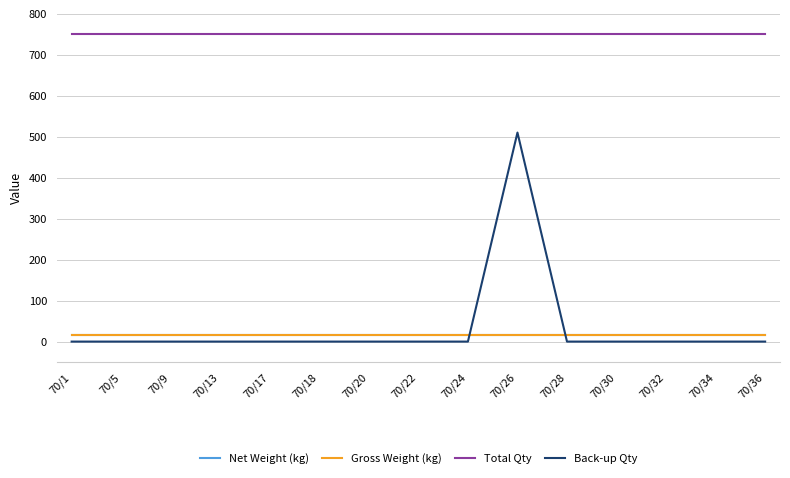

What is the total value across all series at 70/20?

782.3